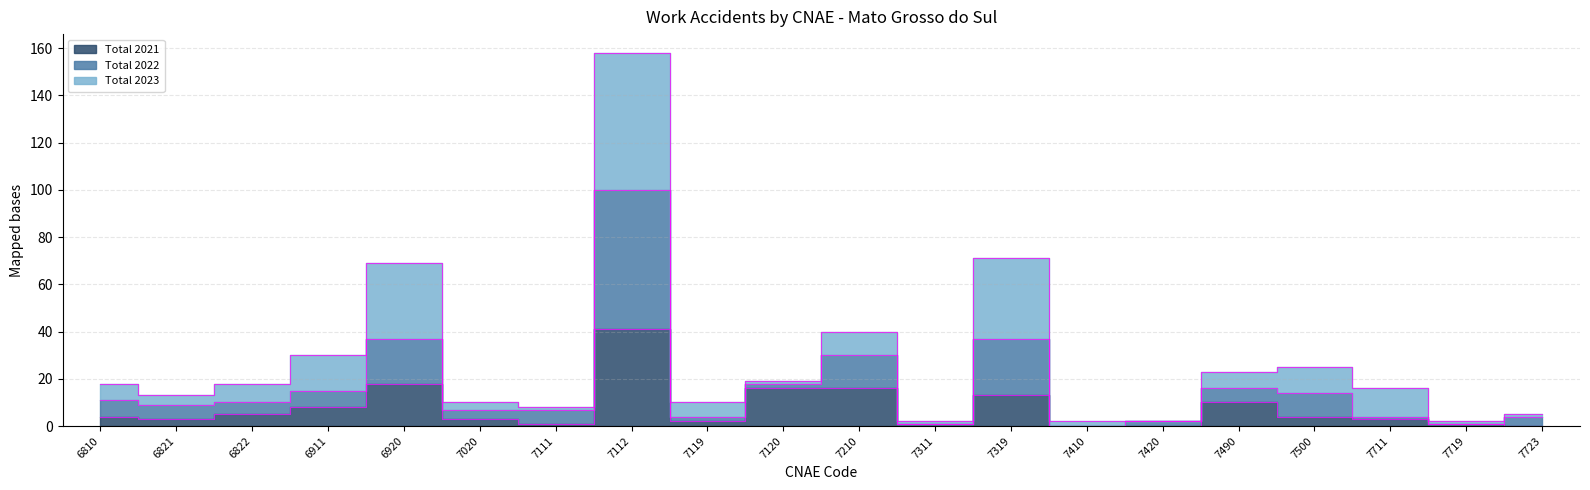

Is it true that Total 2022 equals 31 at 7120?

False